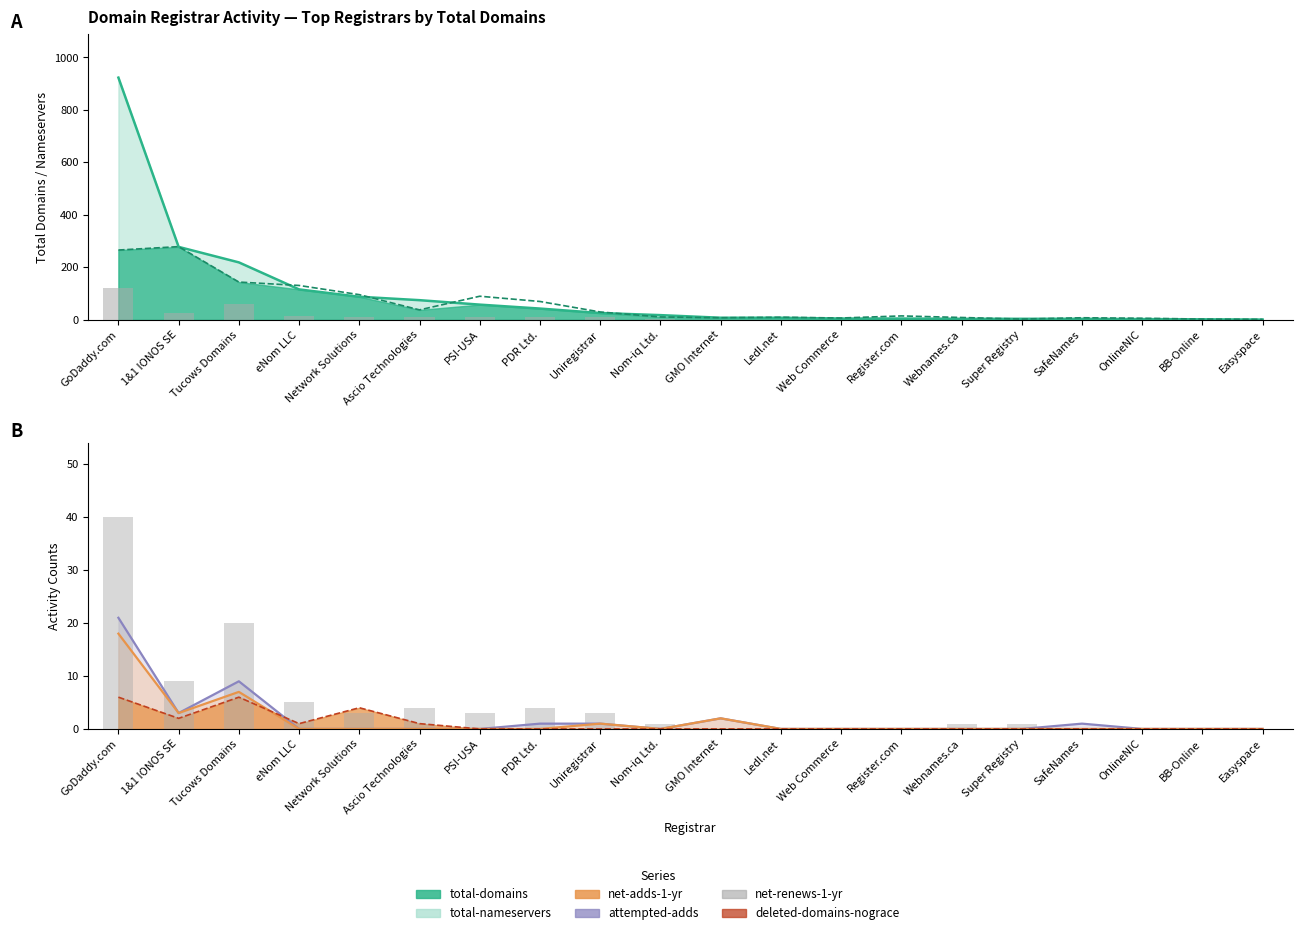

Reading left to right, what are all the values shown in this chart?

total-domains: GoDaddy.com=923	1&1 IONOS SE=278	Tucows Domains=219	eNom LLC=116	Network Solutions=88	Ascio Technologies=75	PSI-USA=58	PDR Ltd.=43	Uniregistrar=26	Nom-iq Ltd.=18	GMO Internet=8	Ledl.net=8	Web Commerce=5	Register.com=5	Webnames.ca=4	Super Registry=4	SafeNames=4	OnlineNIC=3	BB-Online=2	Easyspace=1
total-nameservers: GoDaddy.com=266	1&1 IONOS SE=279	Tucows Domains=144	eNom LLC=131	Network Solutions=96	Ascio Technologies=38	PSI-USA=90	PDR Ltd.=70	Uniregistrar=30	Nom-iq Ltd.=11	GMO Internet=8	Ledl.net=10	Web Commerce=7	Register.com=15	Webnames.ca=9	Super Registry=3	SafeNames=8	OnlineNIC=6	BB-Online=3	Easyspace=2
net-renews-1-yr (bars): GoDaddy.com=40	1&1 IONOS SE=9	Tucows Domains=20	eNom LLC=5	Network Solutions=3	Ascio Technologies=4	PSI-USA=3	PDR Ltd.=4	Uniregistrar=3	Nom-iq Ltd.=1	GMO Internet=0	Ledl.net=0	Web Commerce=0	Register.com=0	Webnames.ca=1	Super Registry=1	SafeNames=0	OnlineNIC=0	BB-Online=0	Easyspace=0
attempted-adds: GoDaddy.com=21	1&1 IONOS SE=3	Tucows Domains=9	eNom LLC=0	Network Solutions=0	Ascio Technologies=0	PSI-USA=0	PDR Ltd.=1	Uniregistrar=1	Nom-iq Ltd.=0	GMO Internet=2	Ledl.net=0	Web Commerce=0	Register.com=0	Webnames.ca=0	Super Registry=0	SafeNames=1	OnlineNIC=0	BB-Online=0	Easyspace=0
net-adds-1-yr: GoDaddy.com=18	1&1 IONOS SE=3	Tucows Domains=7	eNom LLC=0	Network Solutions=0	Ascio Technologies=0	PSI-USA=0	PDR Ltd.=0	Uniregistrar=1	Nom-iq Ltd.=0	GMO Internet=2	Ledl.net=0	Web Commerce=0	Register.com=0	Webnames.ca=0	Super Registry=0	SafeNames=0	OnlineNIC=0	BB-Online=0	Easyspace=0
deleted-domains-nograce: GoDaddy.com=6	1&1 IONOS SE=2	Tucows Domains=6	eNom LLC=1	Network Solutions=4	Ascio Technologies=1	PSI-USA=0	PDR Ltd.=0	Uniregistrar=0	Nom-iq Ltd.=0	GMO Internet=0	Ledl.net=0	Web Commerce=0	Register.com=0	Webnames.ca=0	Super Registry=0	SafeNames=0	OnlineNIC=0	BB-Online=0	Easyspace=0